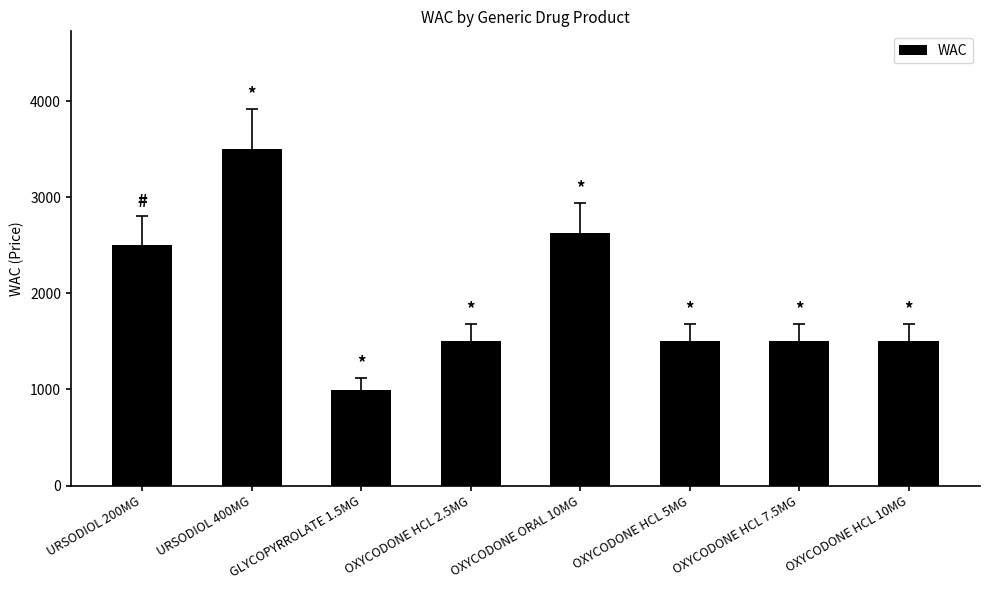

Between OXYCODONE HCL 5MG and GLYCOPYRROLATE 1.5MG, which is larger?

OXYCODONE HCL 5MG